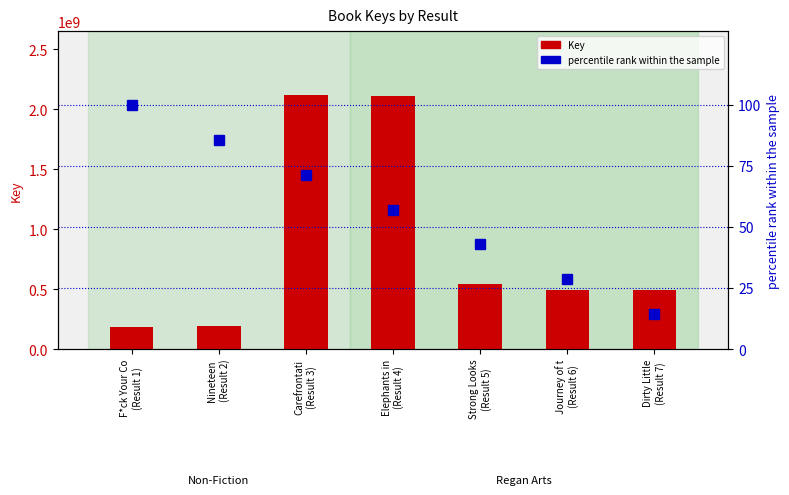

What position from the right is Carefrontati
(Result 3)?

5